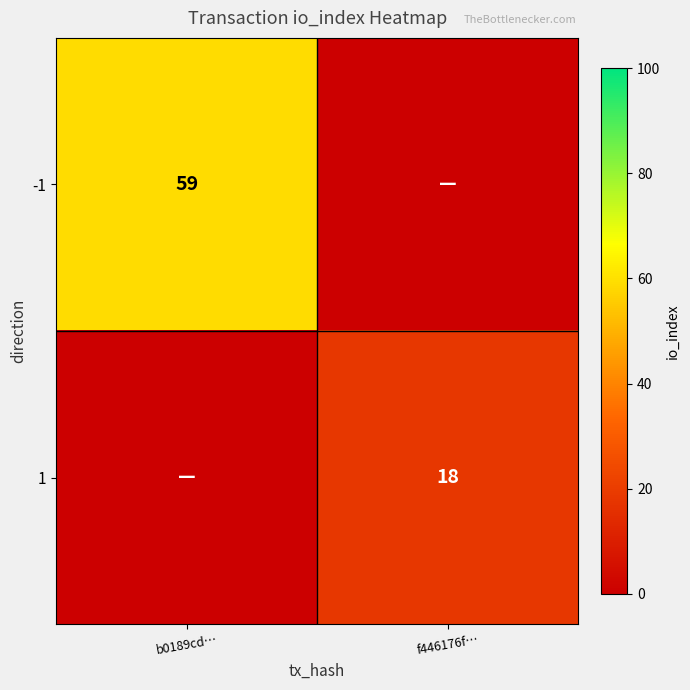

The 1 series shows 29 at f446176f…. True or false?

False